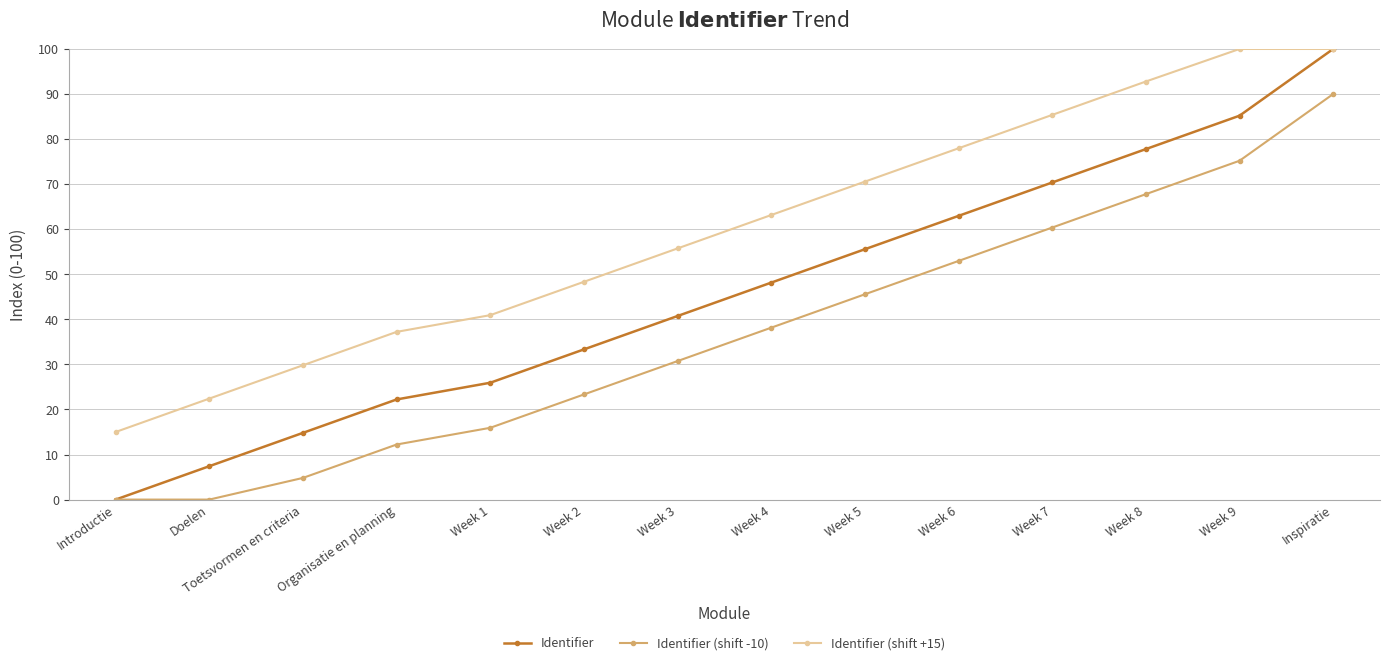

At which label does Identifier (shift -10) first exceed 38?

Week 4